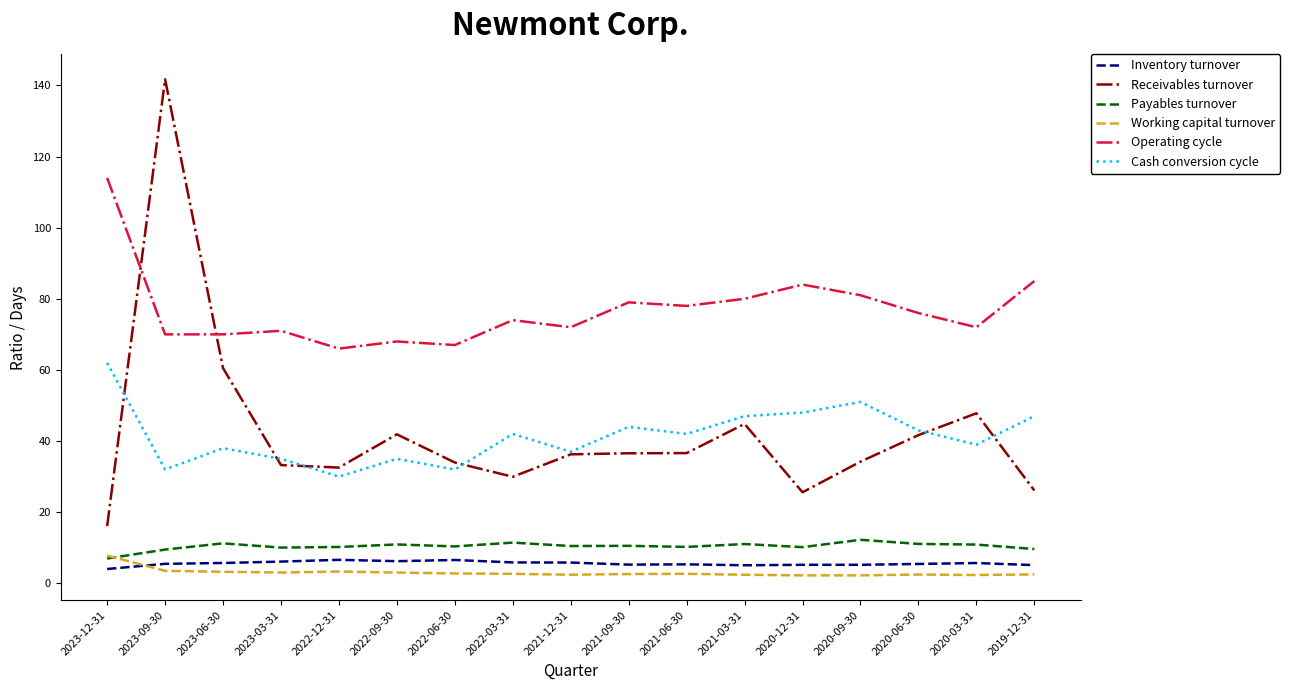

Which series has the largest range (max minus min)?

Receivables turnover